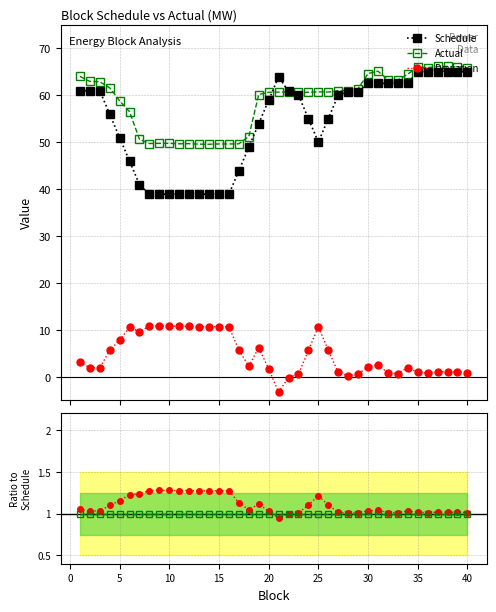

True or false: Actual has more than 0 interior local peaks.

True